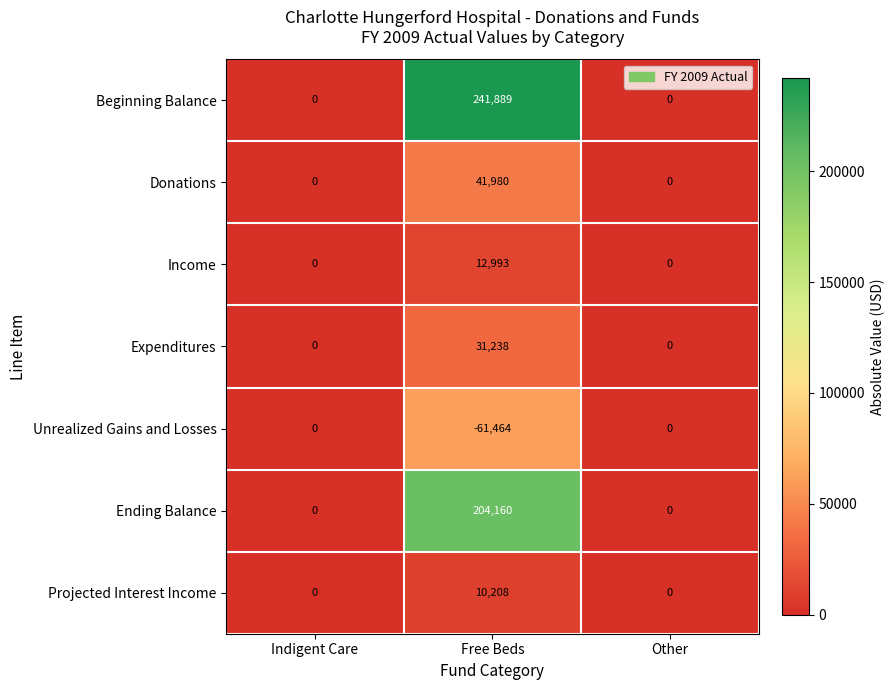

Rank the series by their maximum value, from highest to lowest.

Beginning Balance, Ending Balance, Donations, Expenditures, Income, Projected Interest Income, Unrealized Gains and Losses